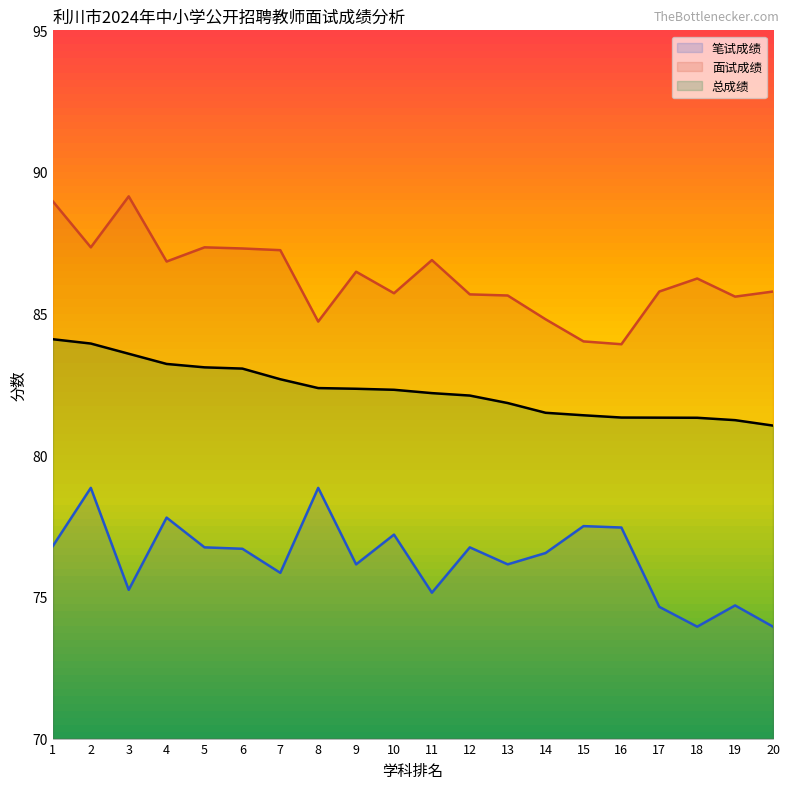

Between 5 and 6, which series saw the biggest shift?

笔试成绩